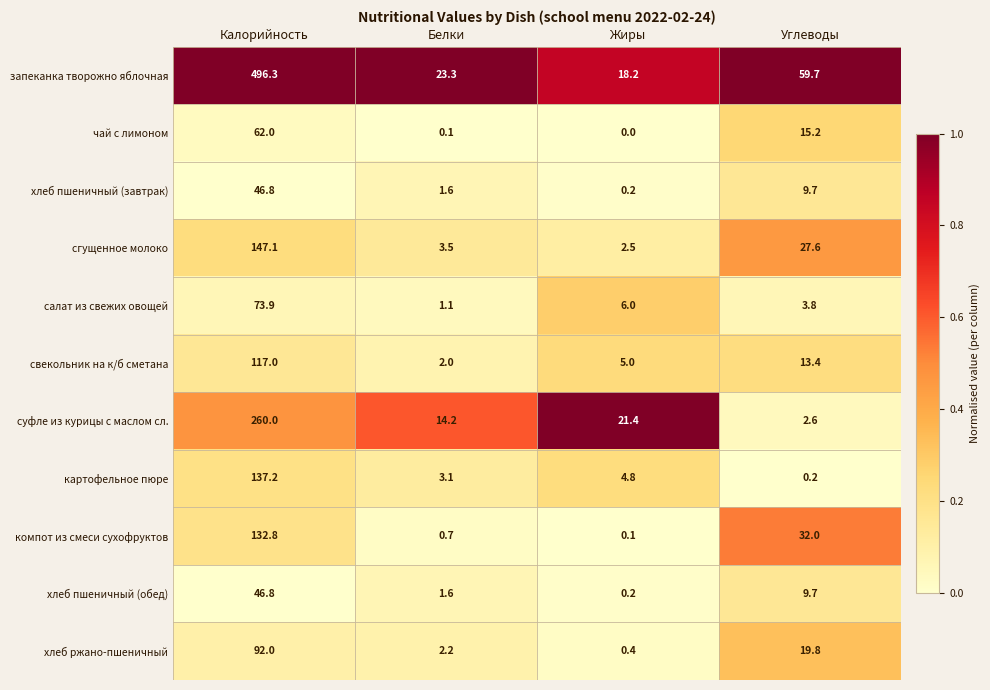

At how many categories does at least one series exceed 0?

4